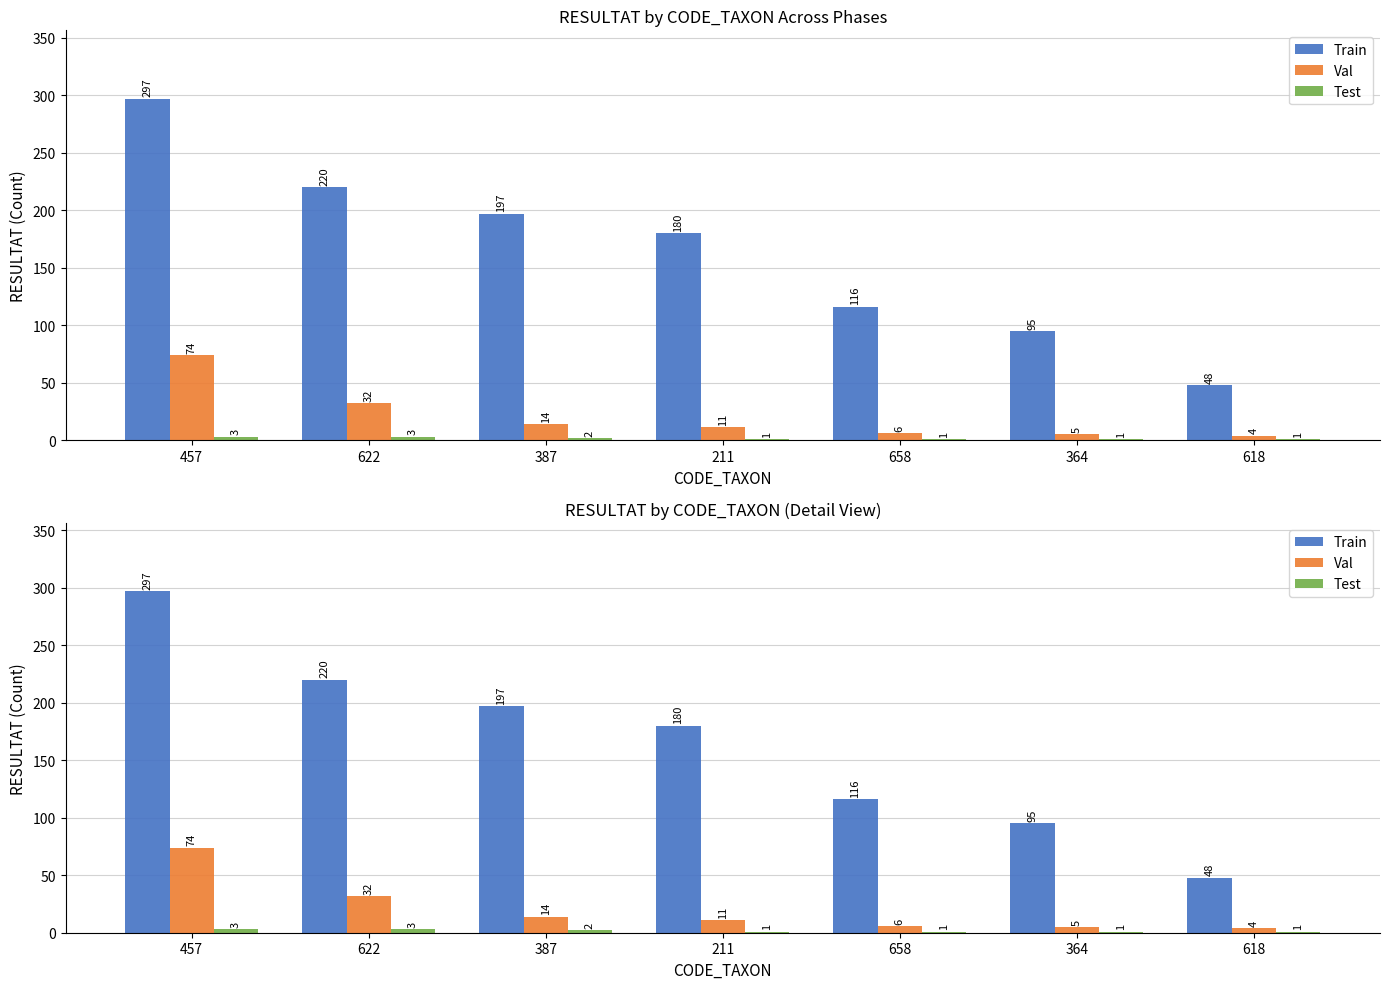

Reading right to left, transcribe all the data shown in this chart.

Train: 48	95	116	180	197	220	297
Val: 4	5	6	11	14	32	74
Test: 1	1	1	1	2	3	3